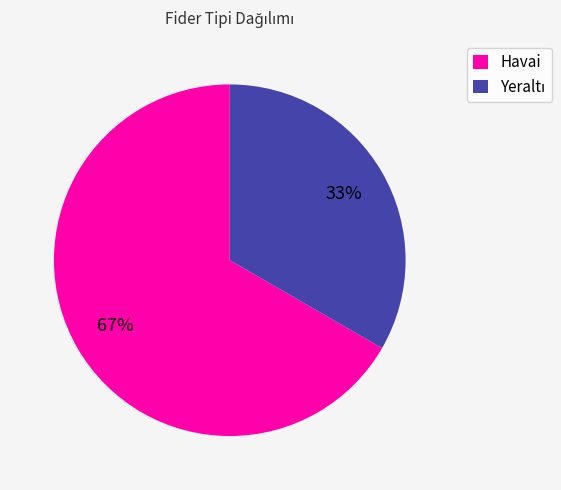

True or false: Havai accounts for 59% of the total.

False